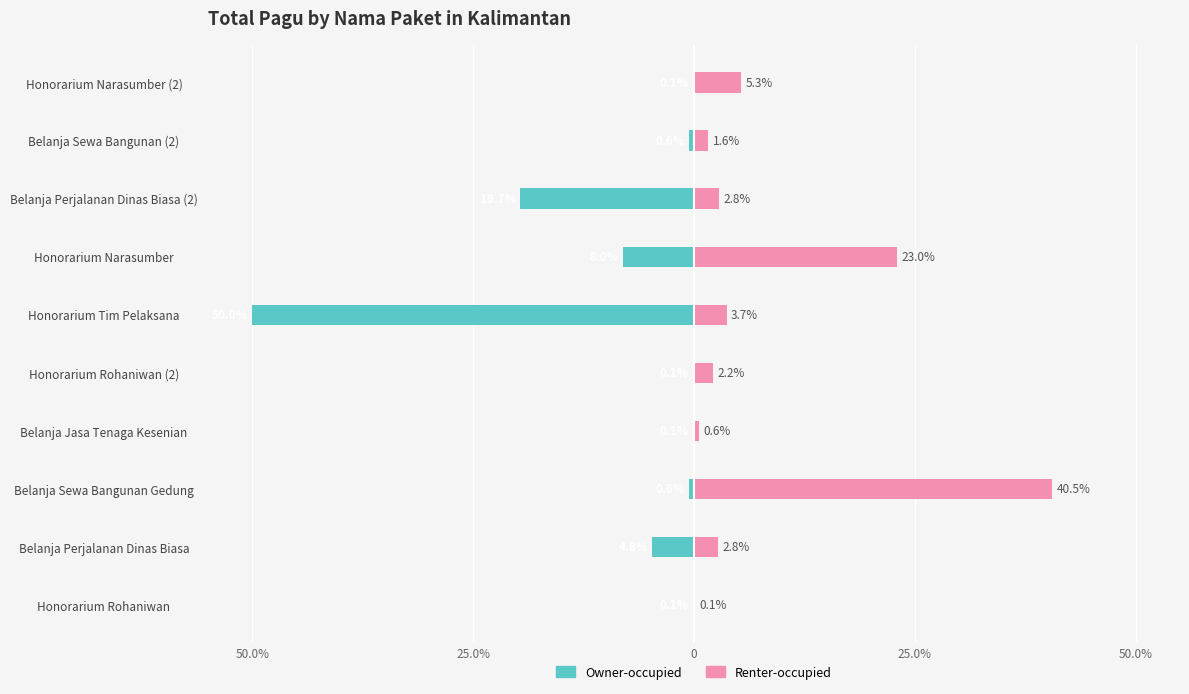

Are the bars grouped side by side (vs. stacked)?

Yes